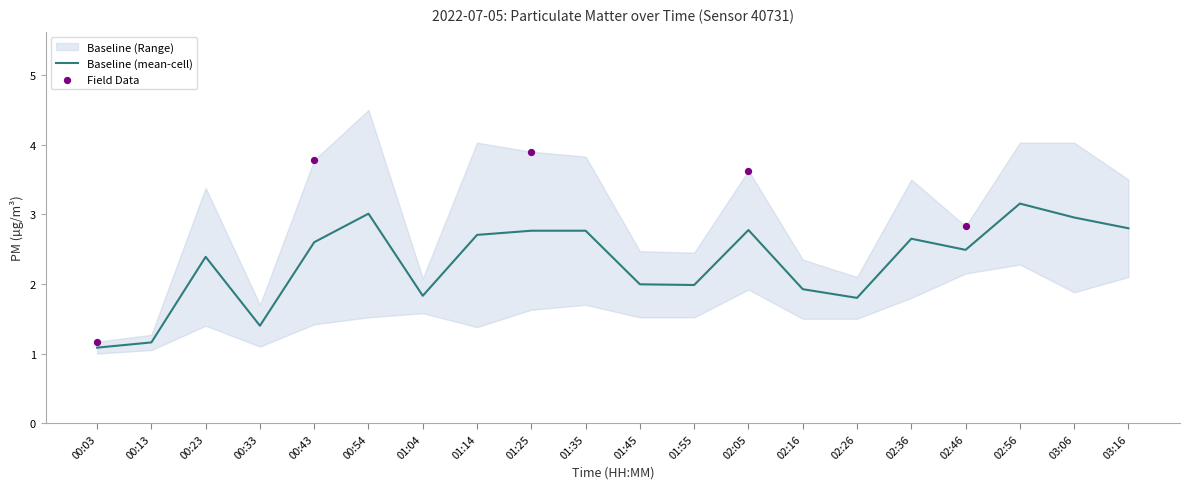

What is the total value across all series at 02:56?

6.3